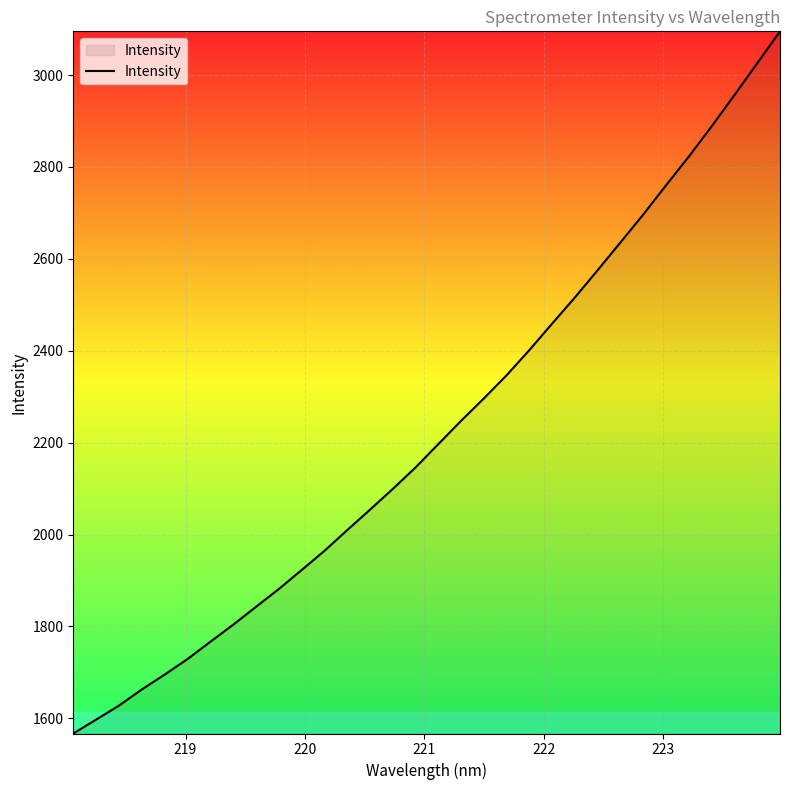

What is the smallest value displayed?

1567.0